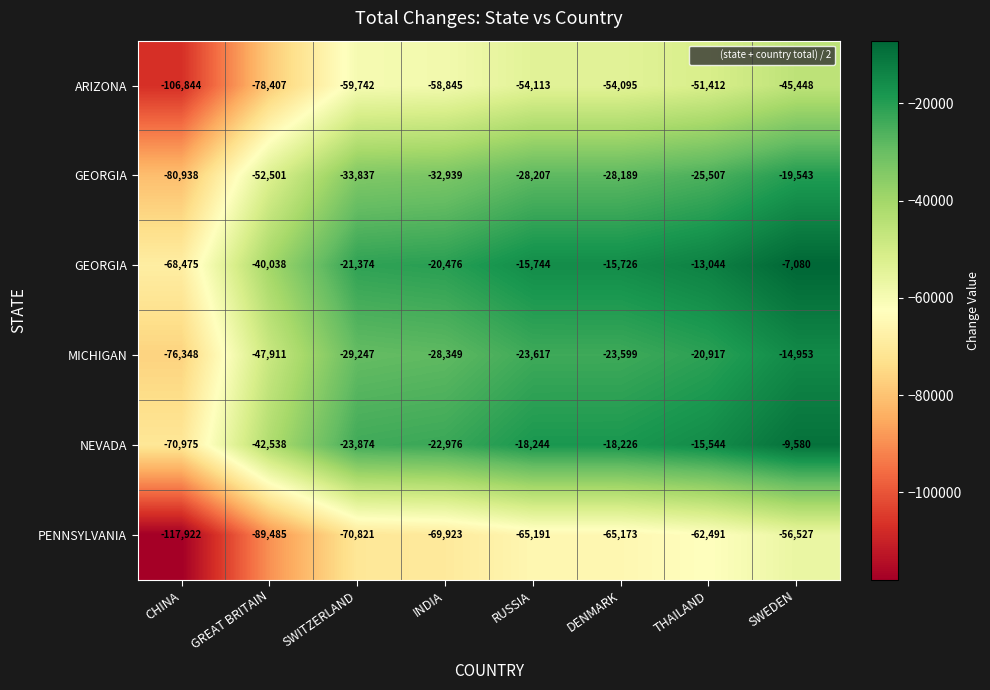

Between DENMARK and RUSSIA, which is larger?

DENMARK